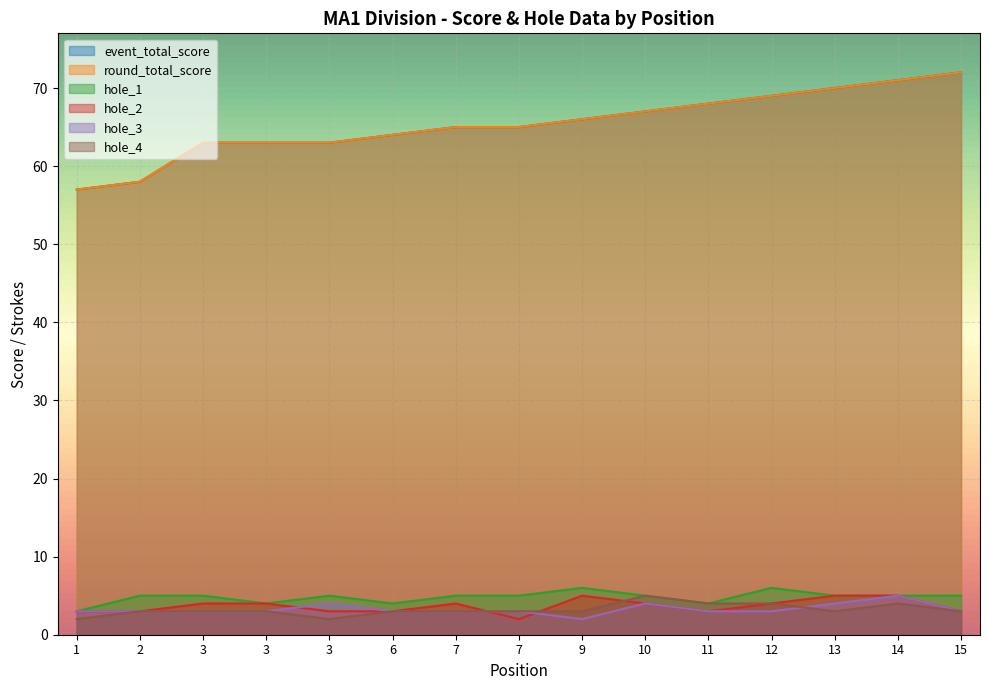

Which series has the widest spread of values?

event_total_score